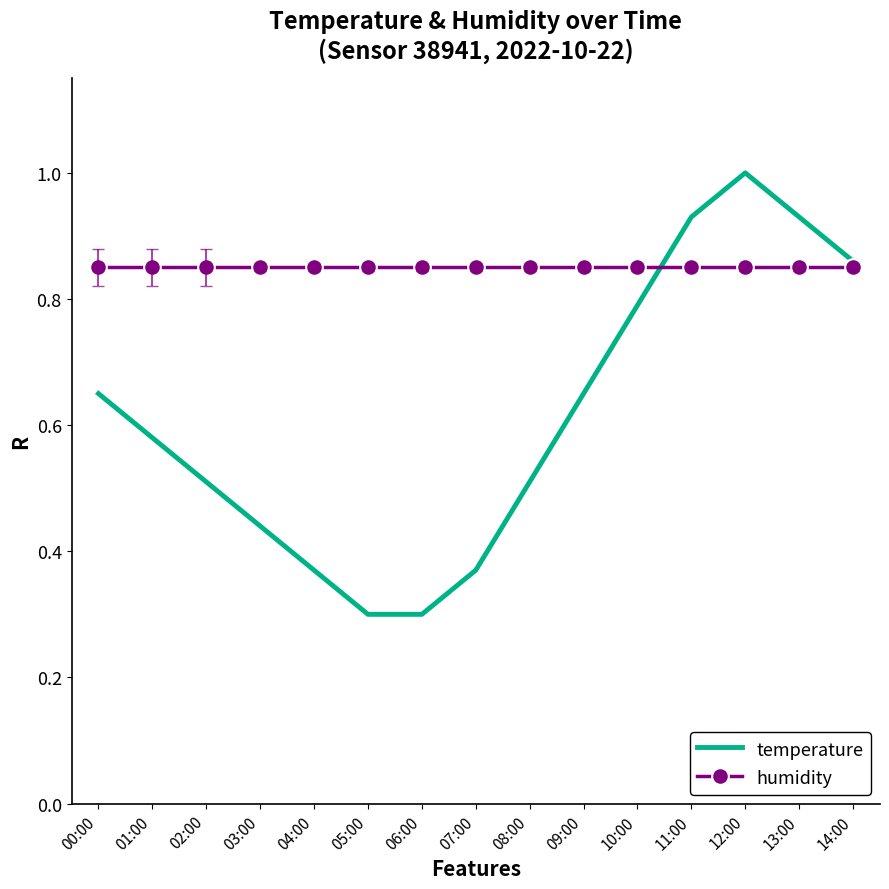

What are all the series names shown in the legend?

temperature, humidity